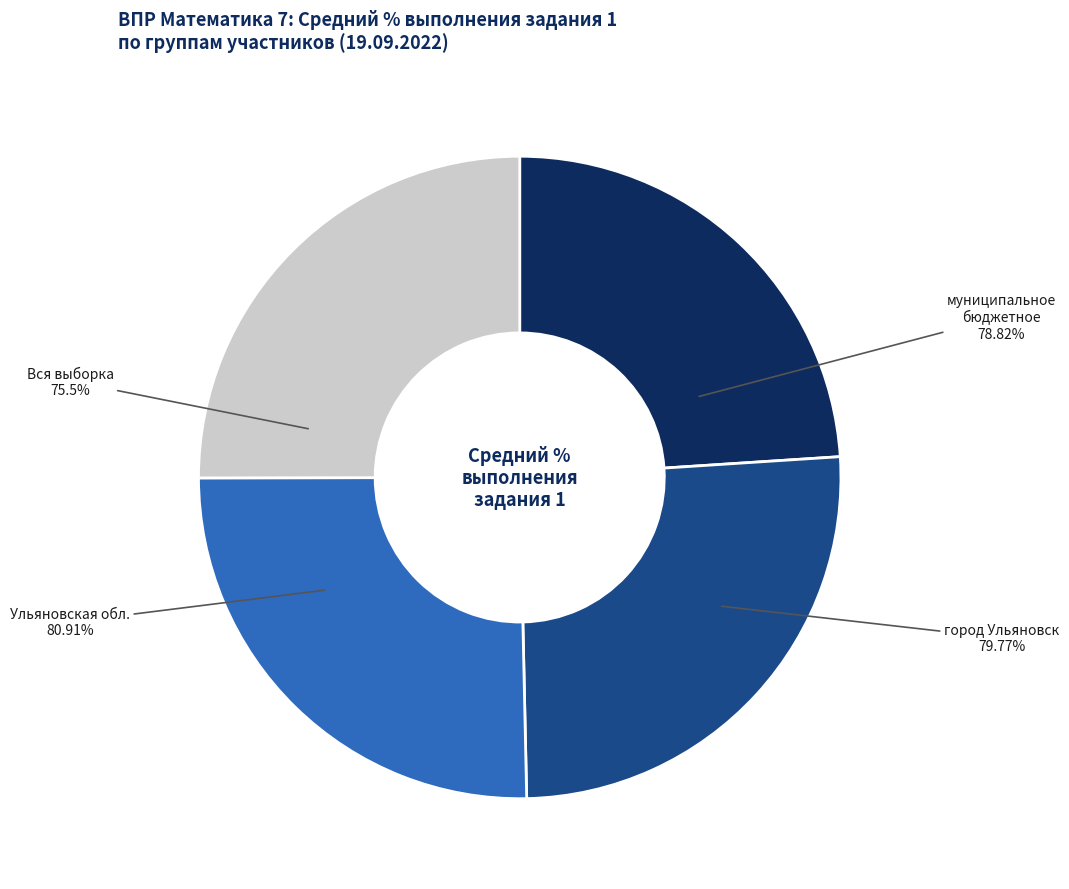

Which slice is the largest?

Ульяновская обл.